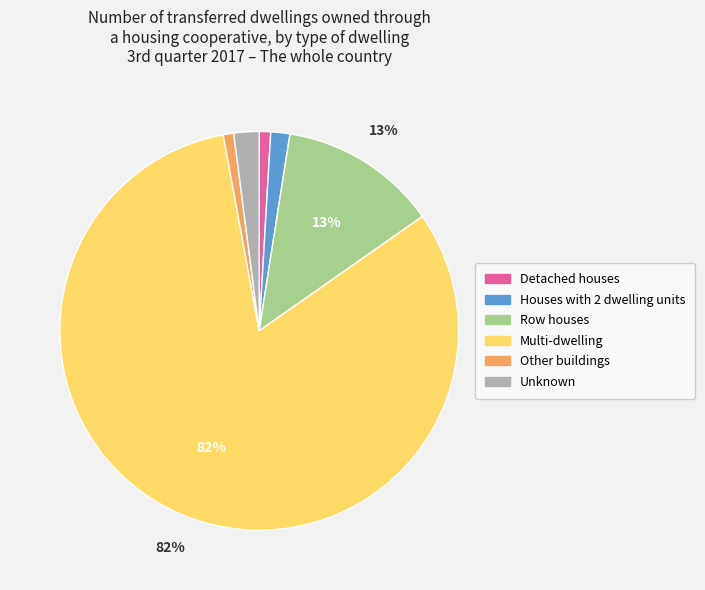

Which slice represents more than half of the pie?

Multi-dwelling